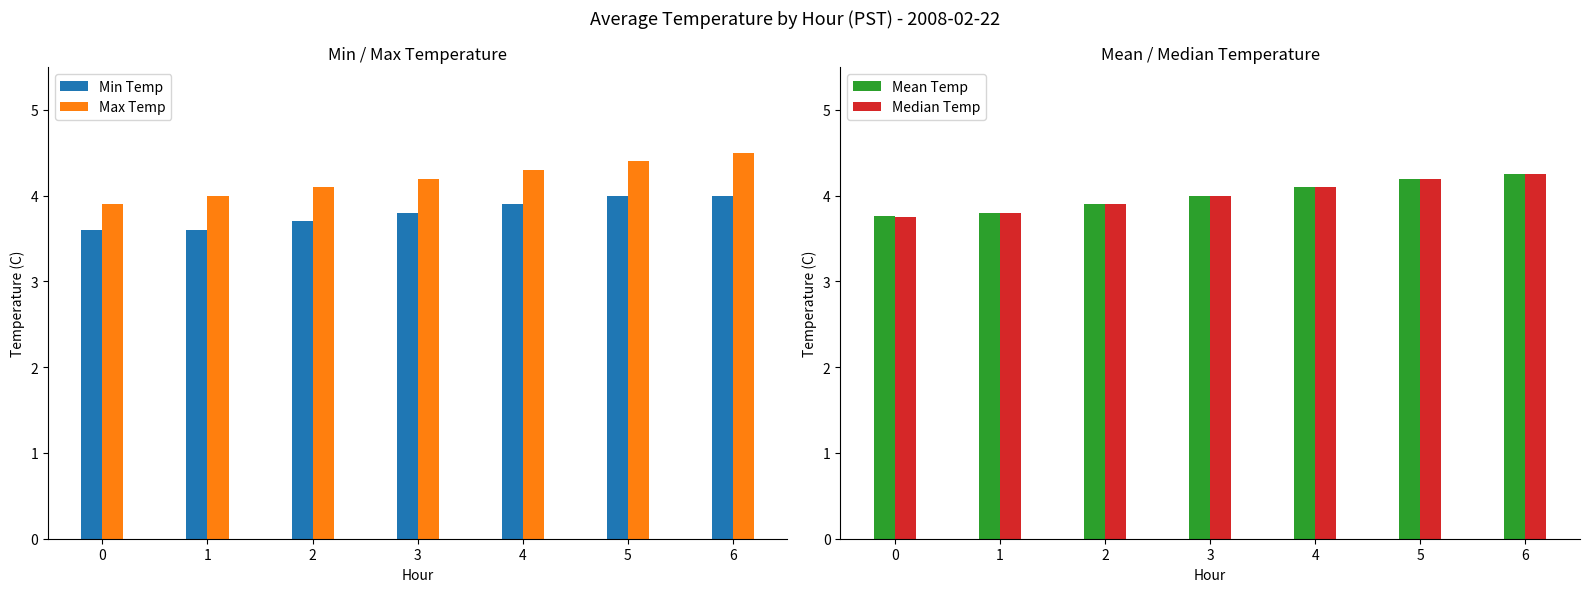

Where is Median Temp nearest to the value 4?

3